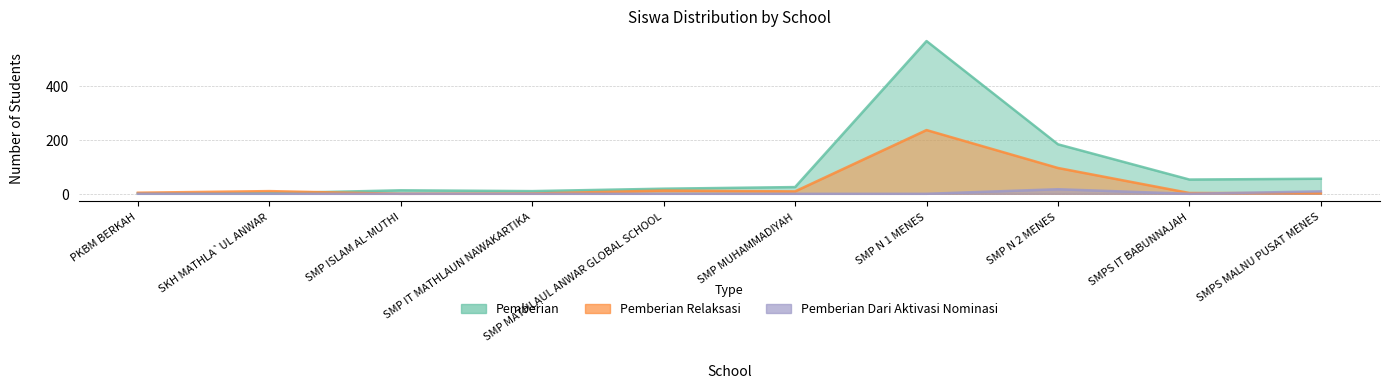

Where is the first local minimum for Pemberian Relaksasi?

SMP ISLAM AL-MUTHI